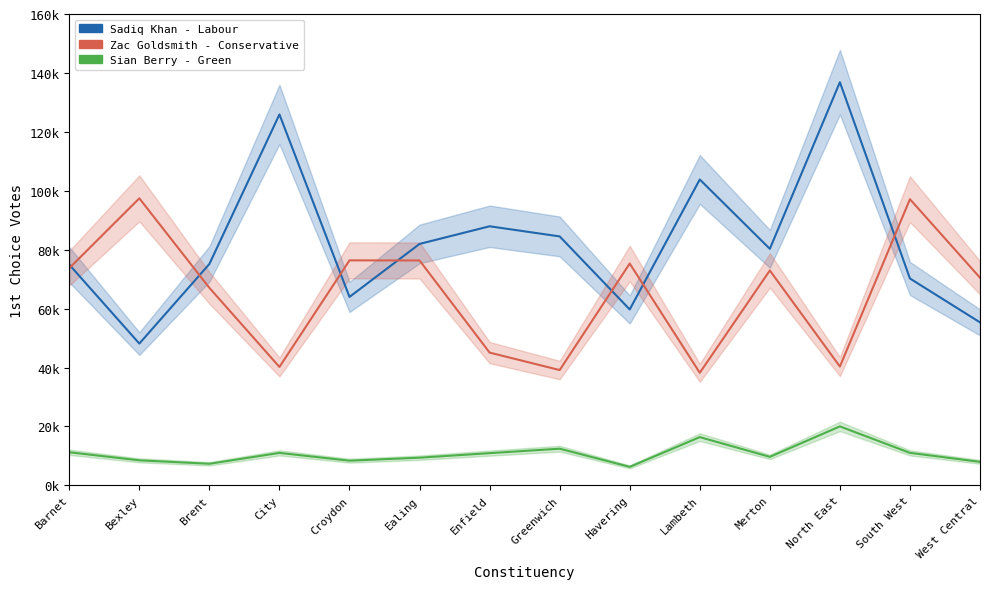

In Zac Goldsmith - Conservative, how many points are higher than both neighbors (excluding endpoints)?

5